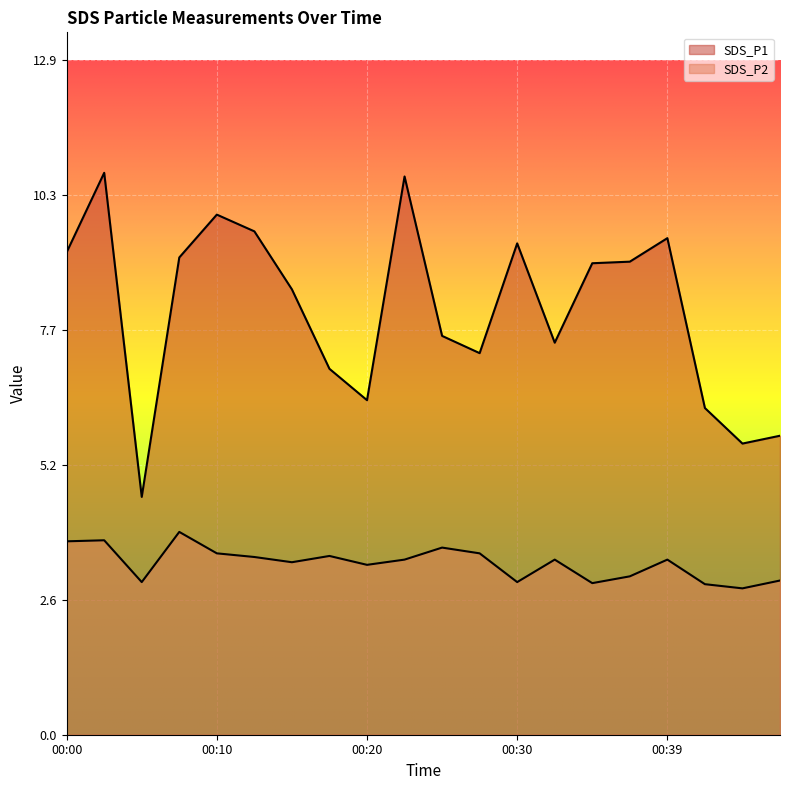

Which series changed the most between 00:08 and 00:22?

SDS_P1